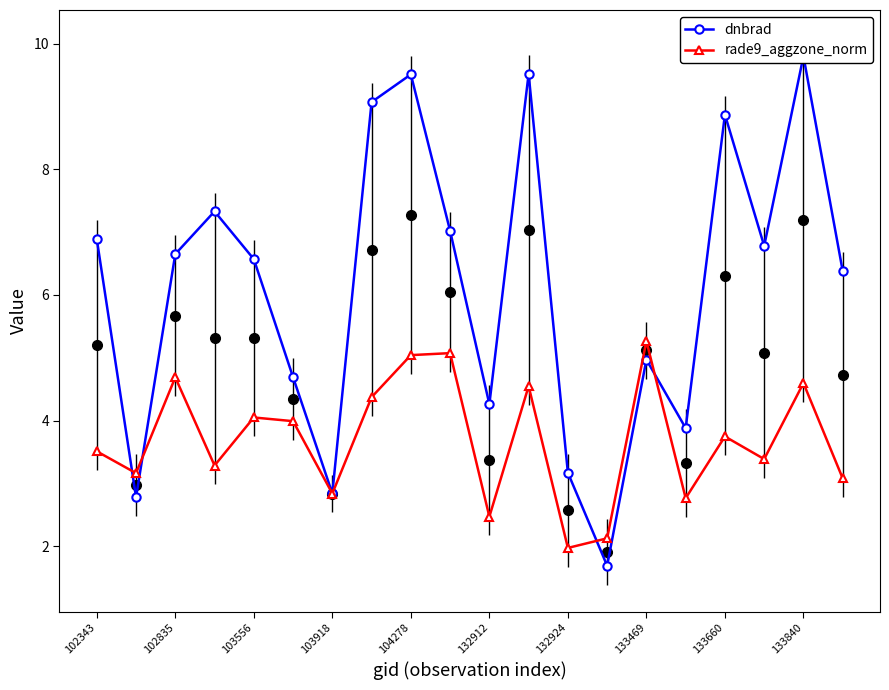

What is the difference between the maximum and minimum values in the rade9_aggzone_norm series?

3.3